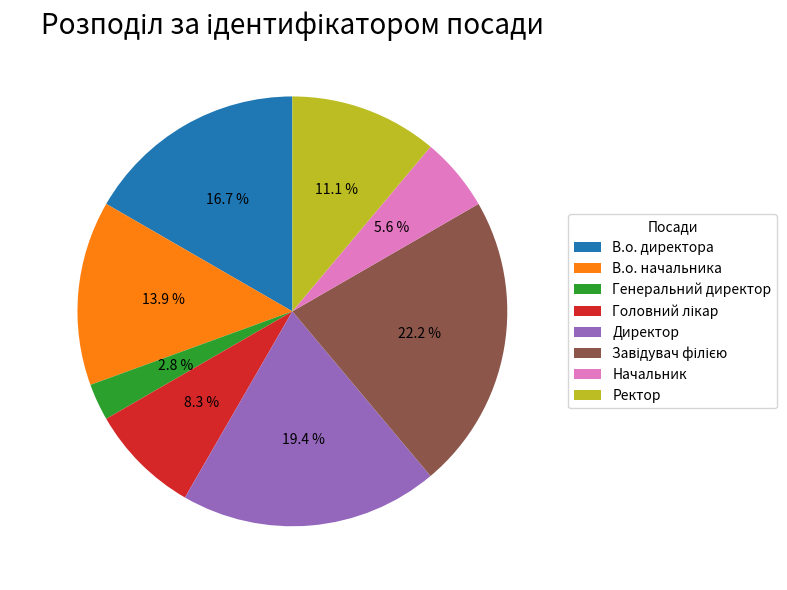

Does any single category account for the majority?

No